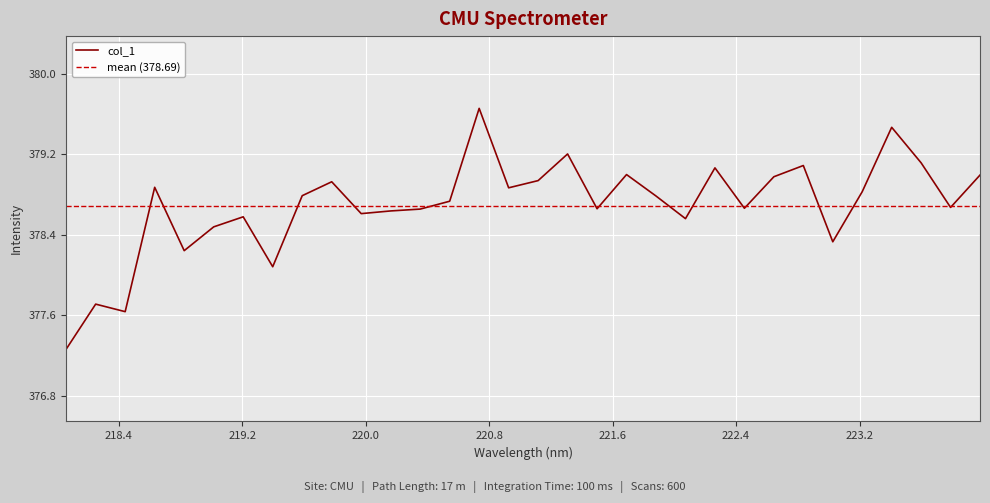

How many points are higher than both their immediate neighbors (excluding endpoints)?

10